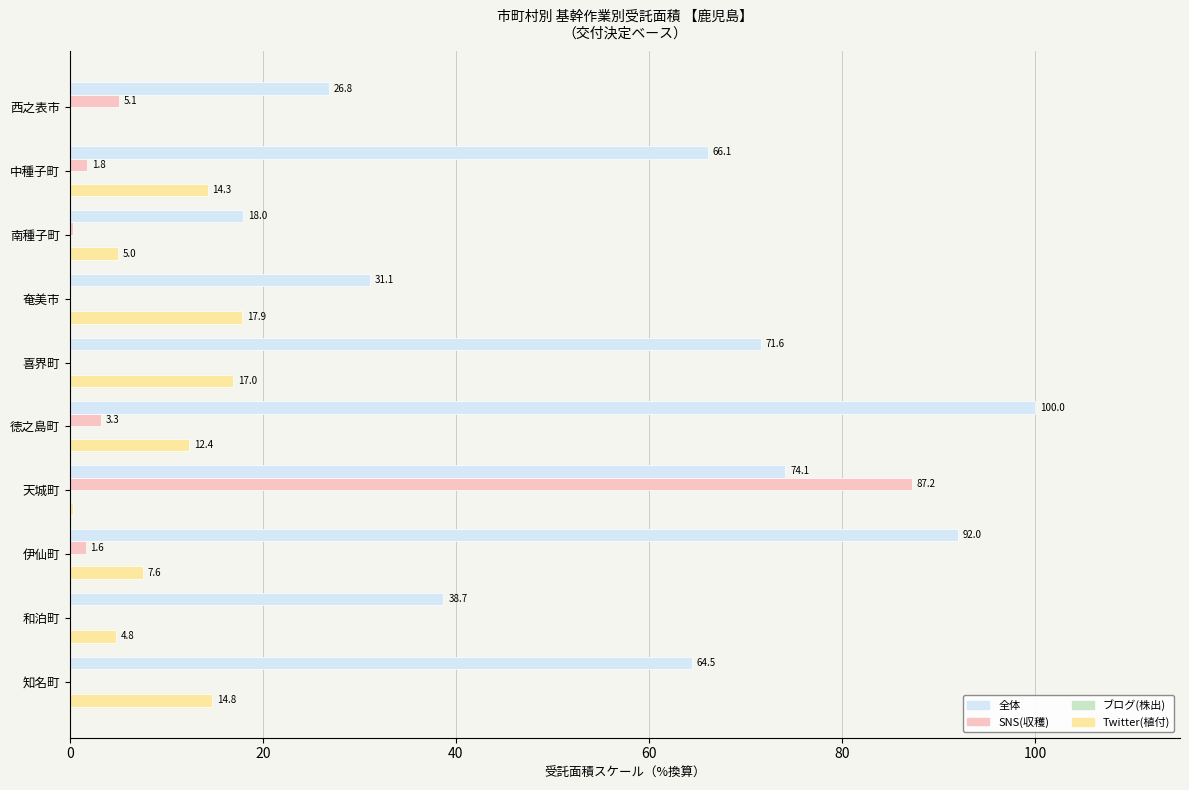

How many categories are shown in the chart?

10